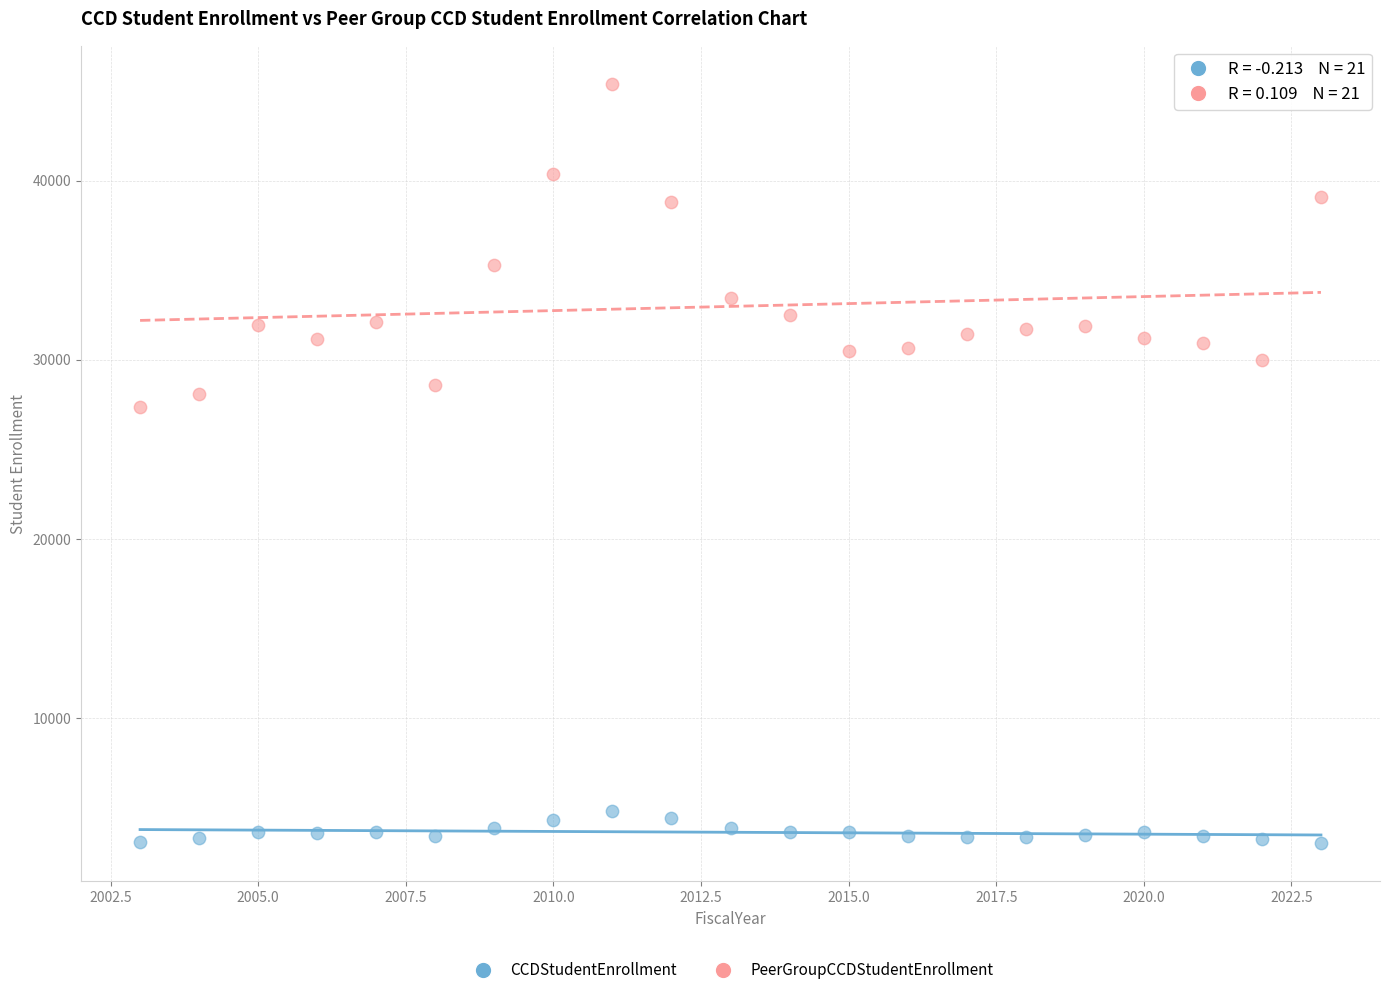

In the PeerGroupCCDStudentEnrollment series, what Y value is closest to 36385?

35273